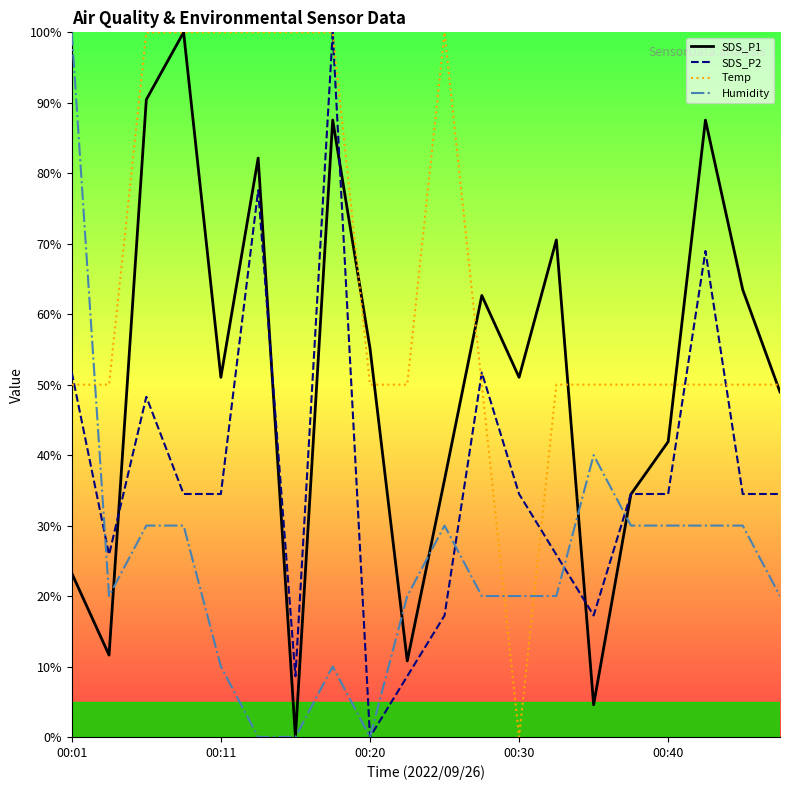

What is the value of the SDS_P2 point at the 16th from the left?

34.5